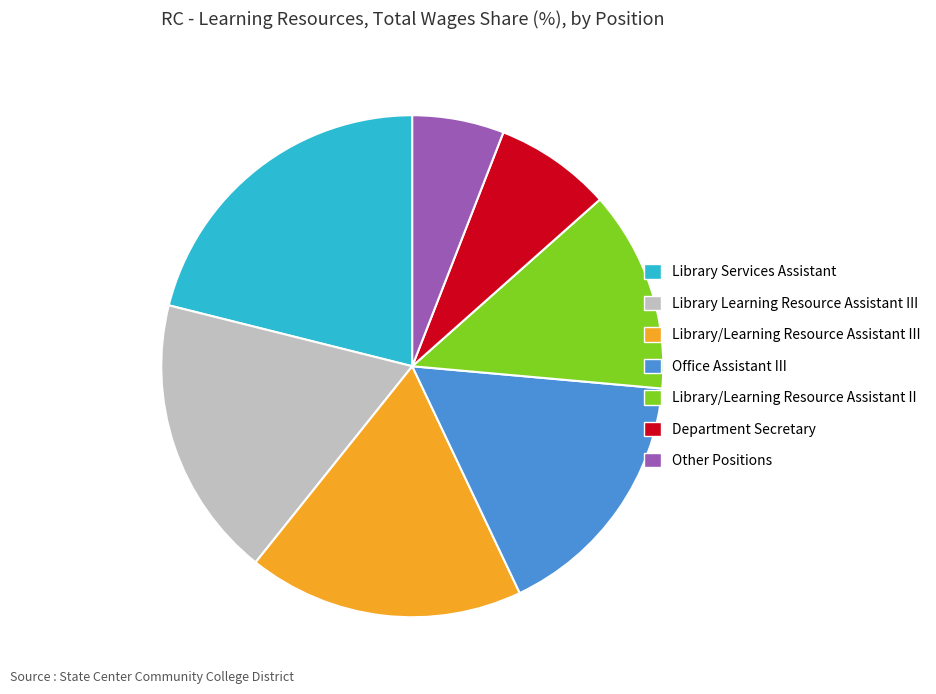

Which has a higher value, Library/Learning Resource Assistant II or Library Learning Resource Assistant III?

Library Learning Resource Assistant III